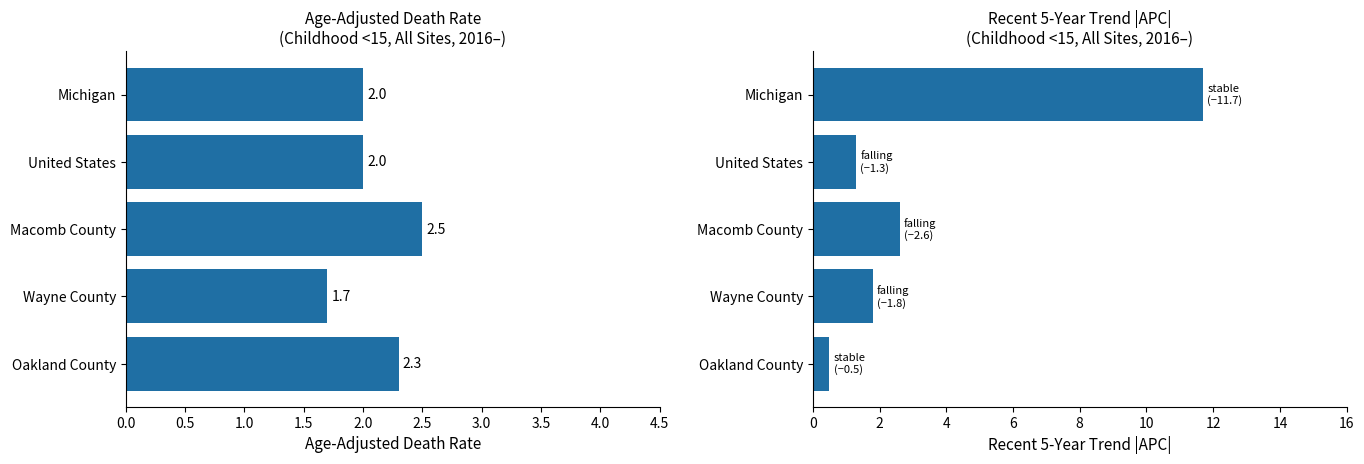

How many data points in Recent 5-Year Trend APC (abs) are above 1?

4